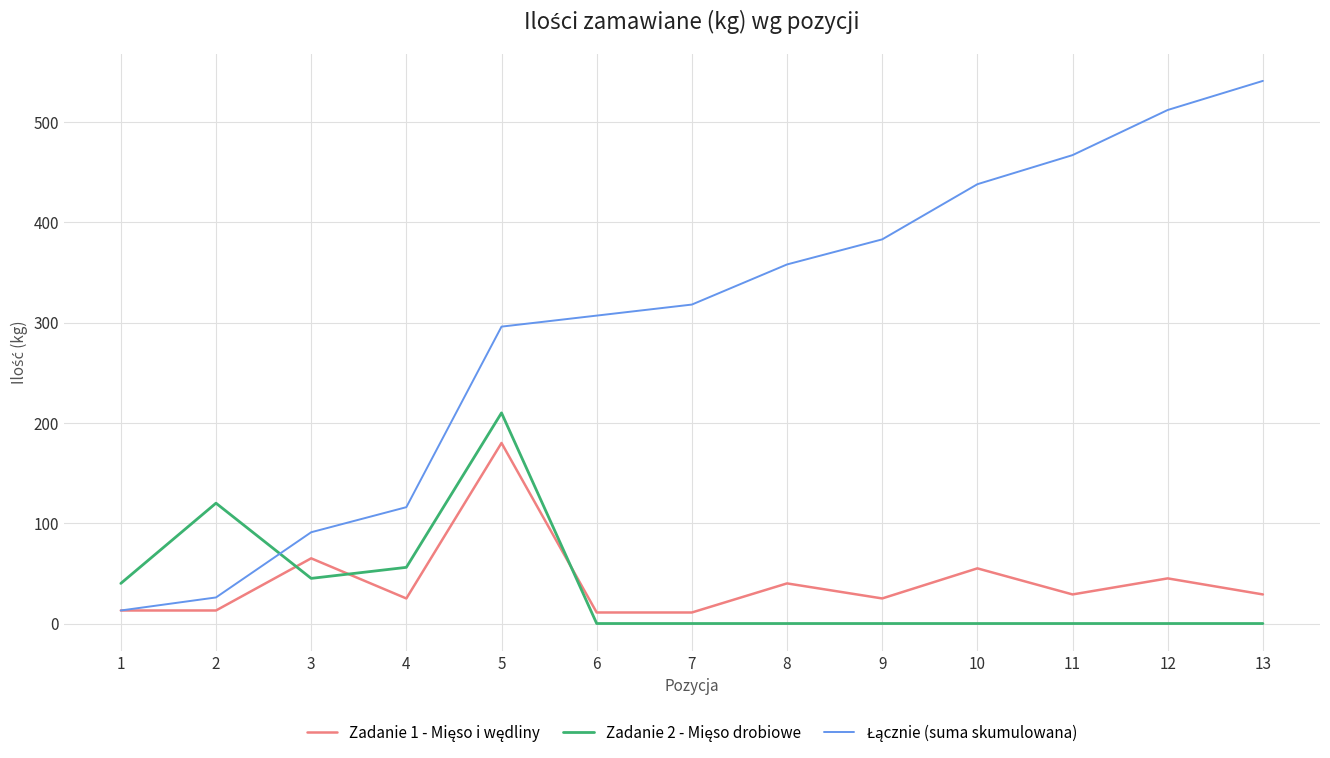

At which category does the chart reach its peak across all series?

13